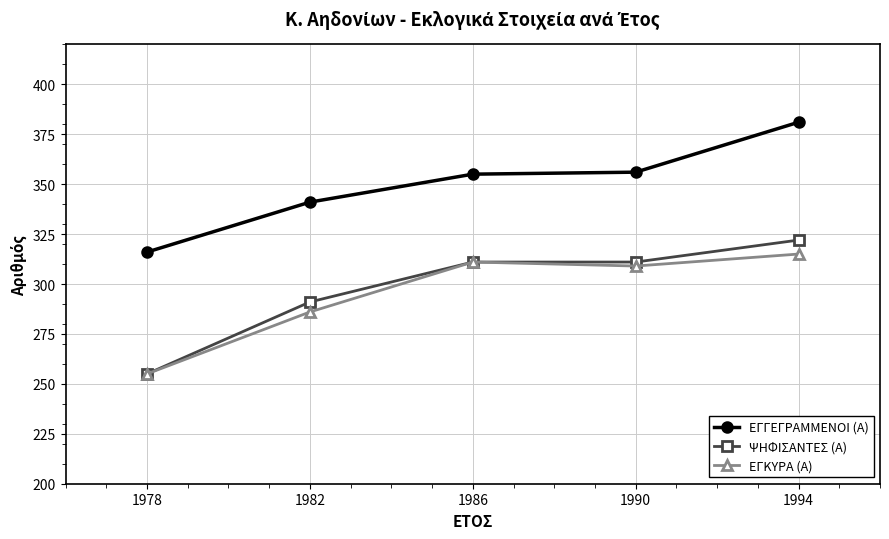

Which series changed the most between 1982 and 1986?

ΕΓΚΥΡΑ (Α)